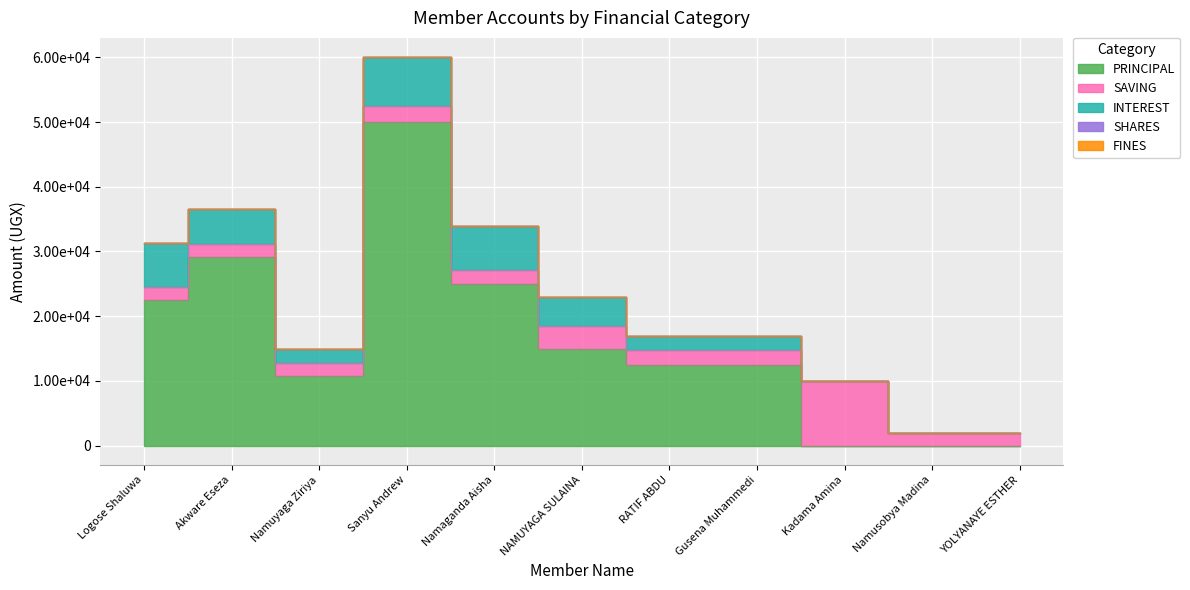

Where does the INTEREST series first go above 2300?

Logose Shaluwa